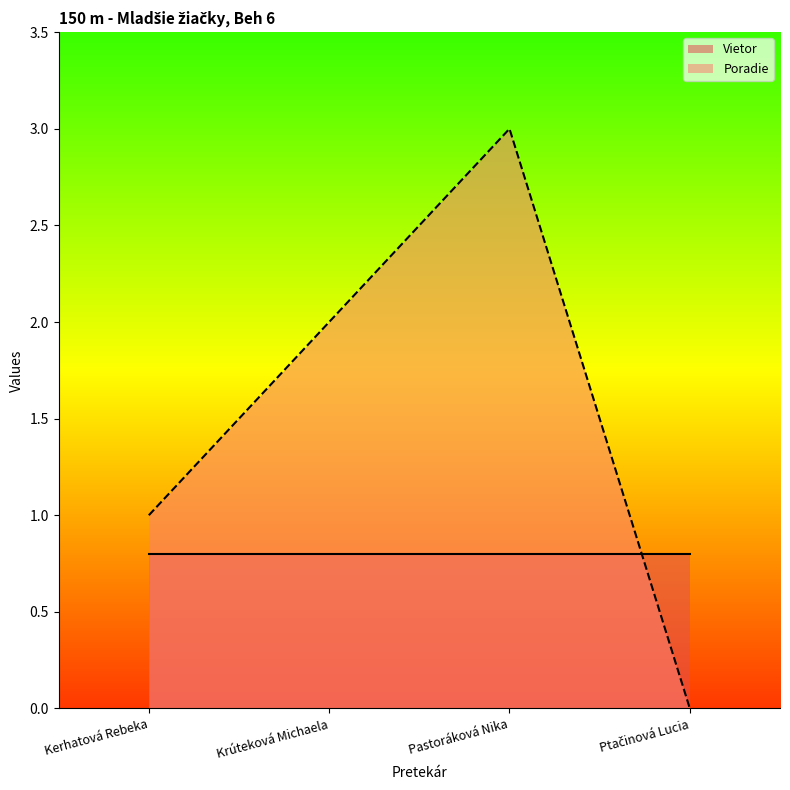

Which has a higher value, Pastoráková Nika or Krúteková Michaela?

Pastoráková Nika